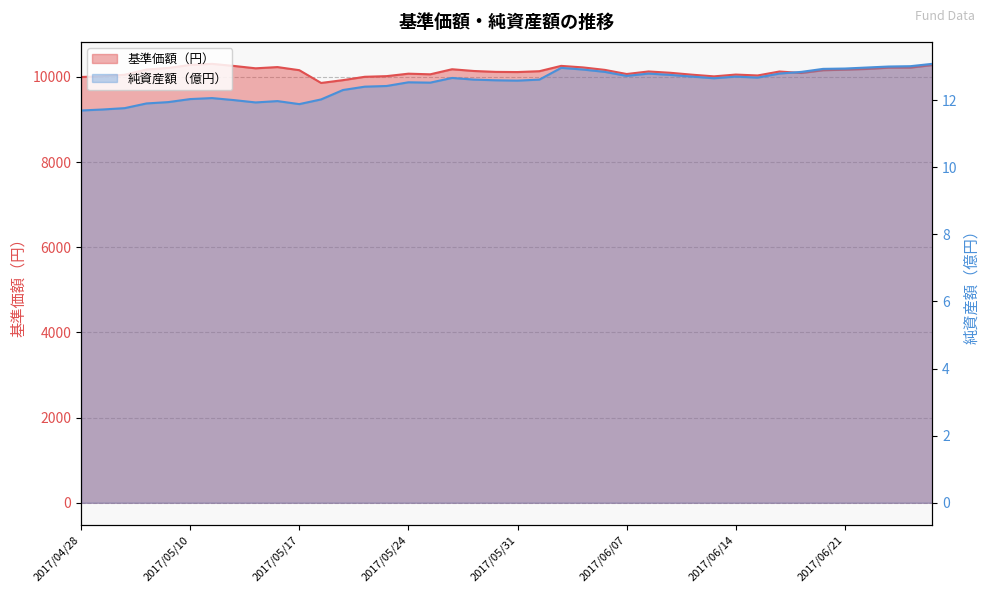

Which label corresponds to the largest value in the chart?

2017/05/11